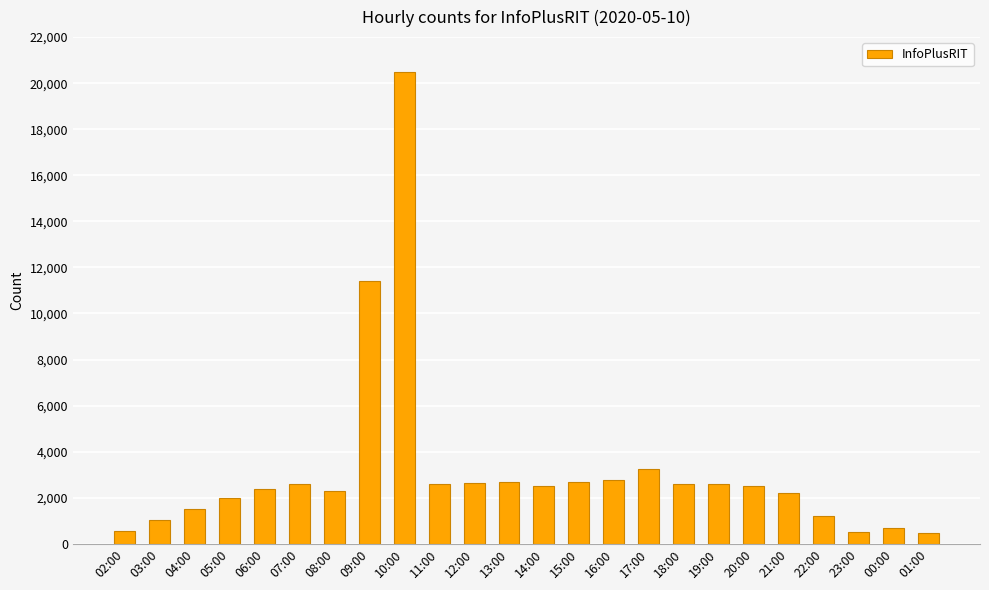

What is the label of the 6th bar from the left?

07:00